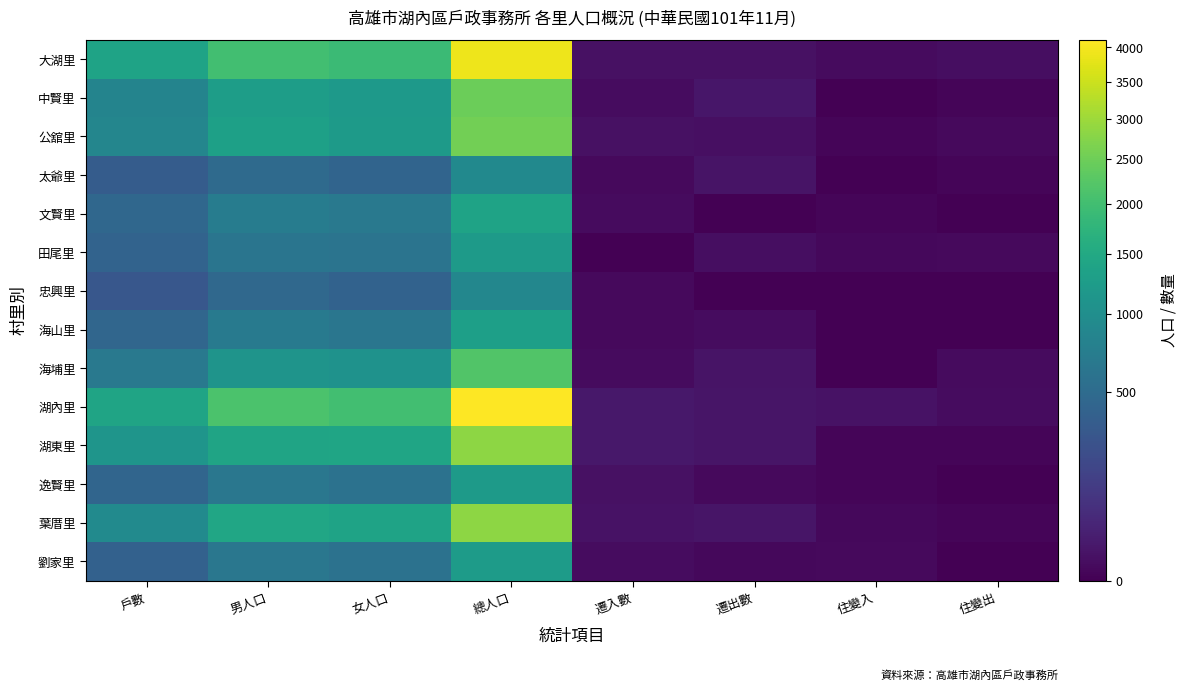

Which series has the largest total across all categories?

湖內里